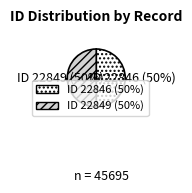

Is the sum of 22849 and 22846 greater than half?

Yes